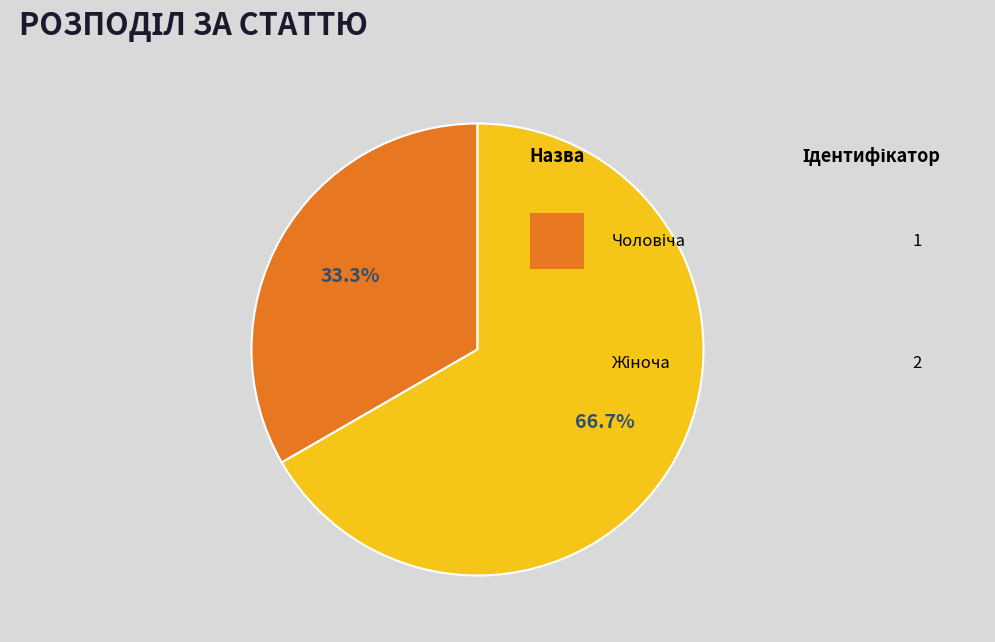

Is there any slice that represents more than half of the pie?

Yes